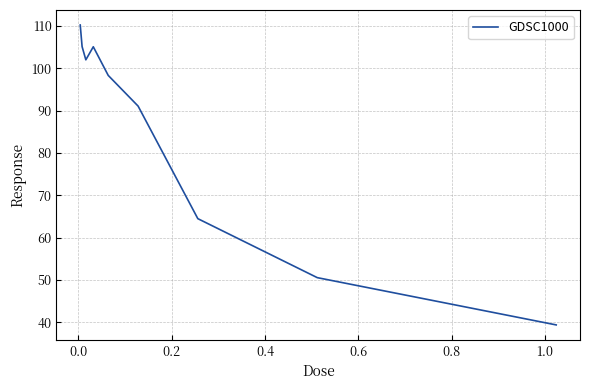

What is the minimum value shown in the chart?

39.4